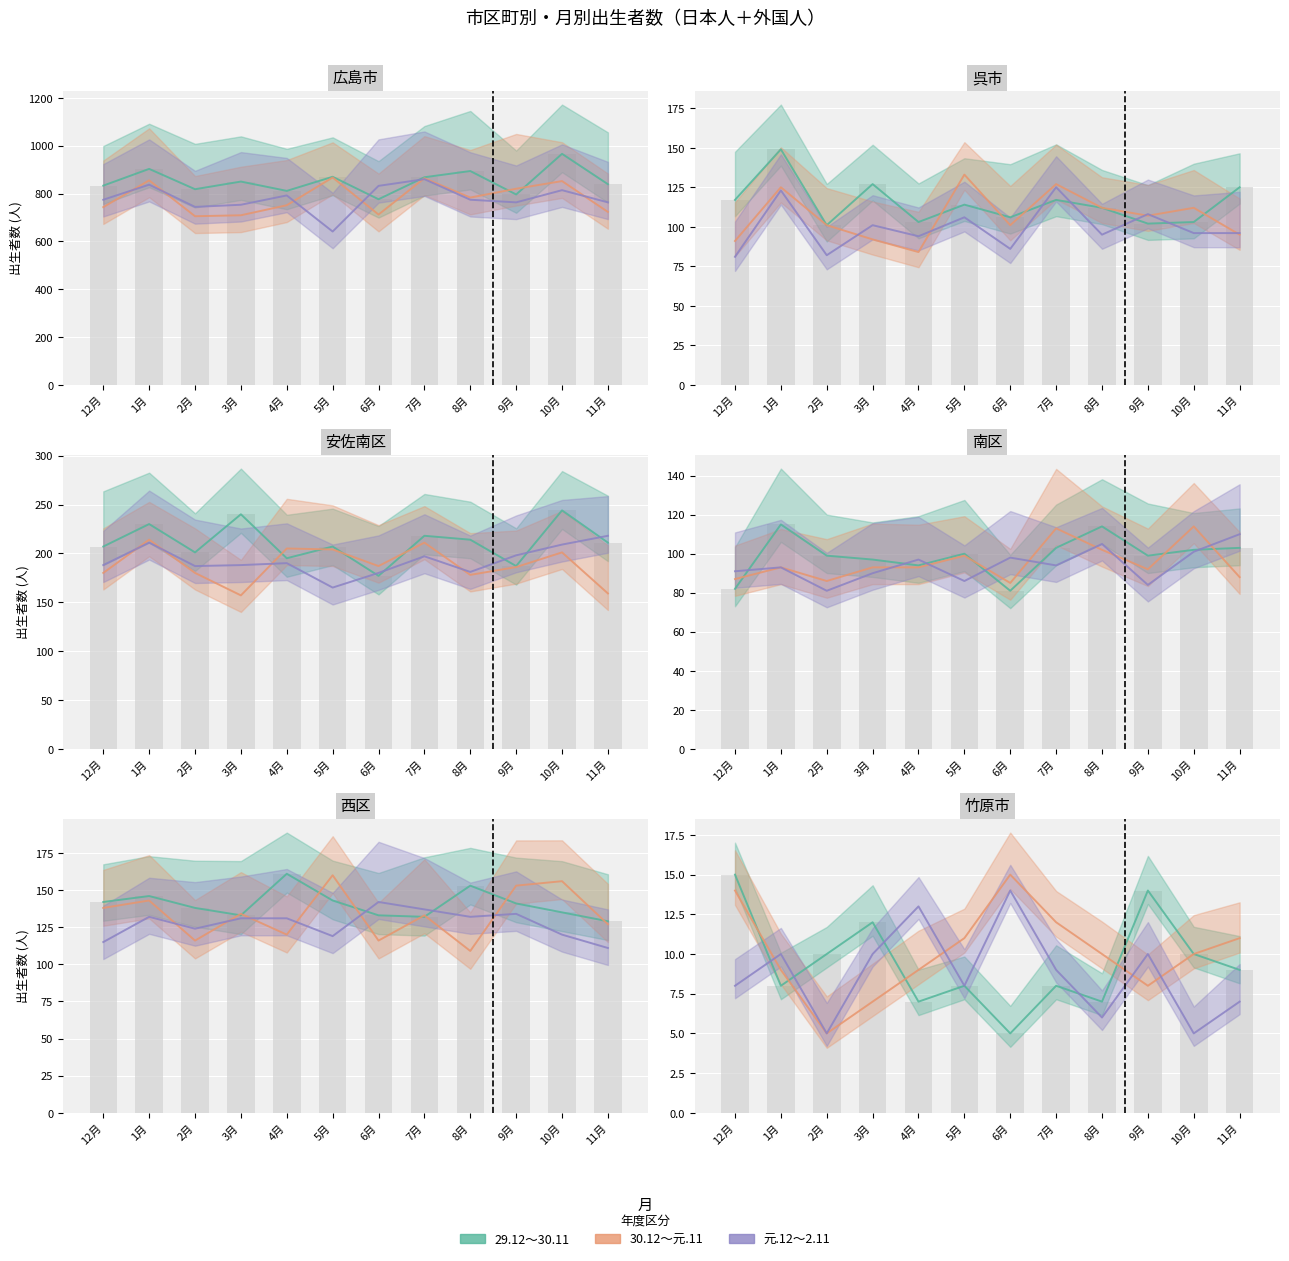

At which label does 29.12～30.11 reach its peak?

12月